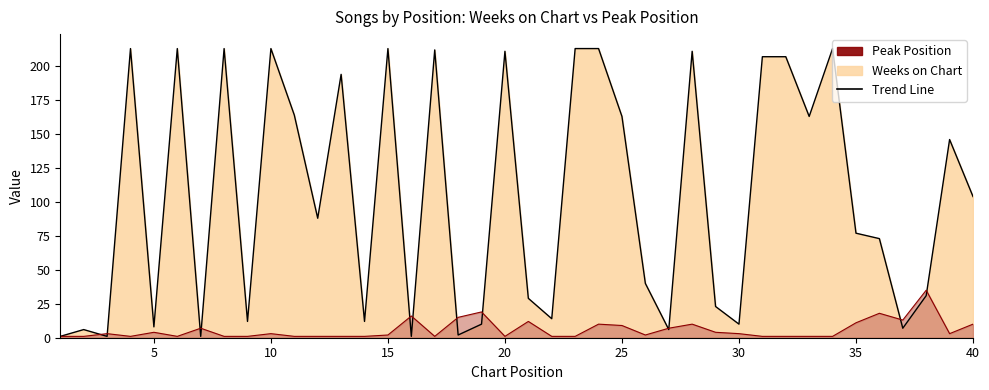

Which series reaches the maximum Y coordinate?

Weeks on Chart